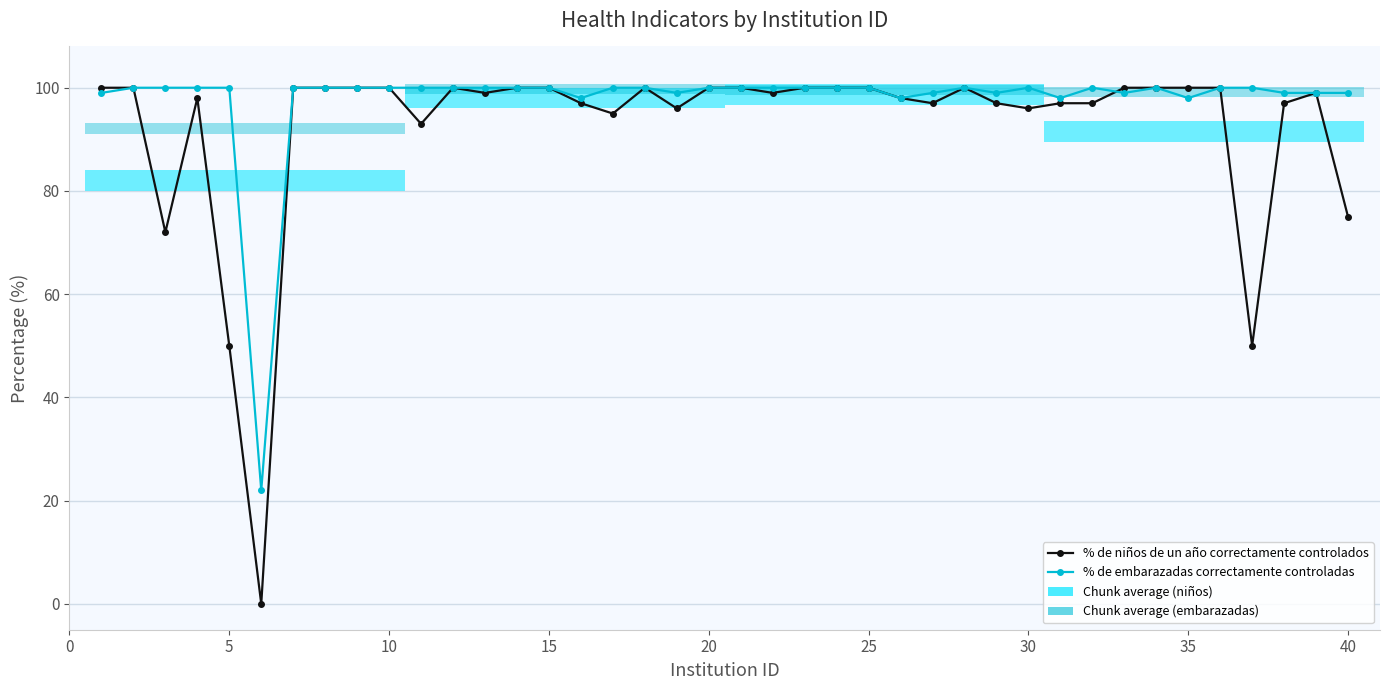

Between 20 and 15, which series saw the biggest shift?

% de niños de un año correctamente controlados